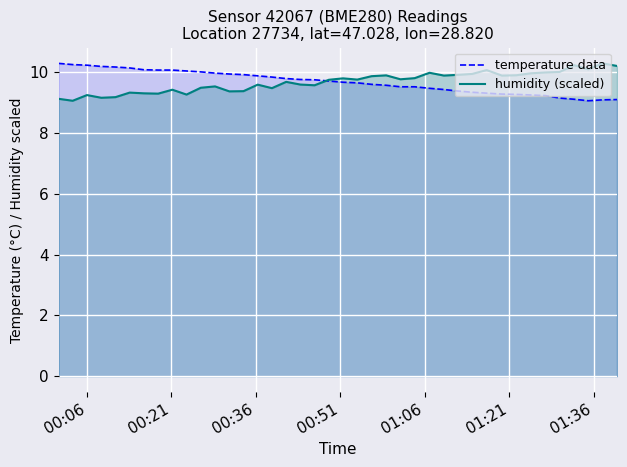

What is the minimum value for temperature data?

9.1